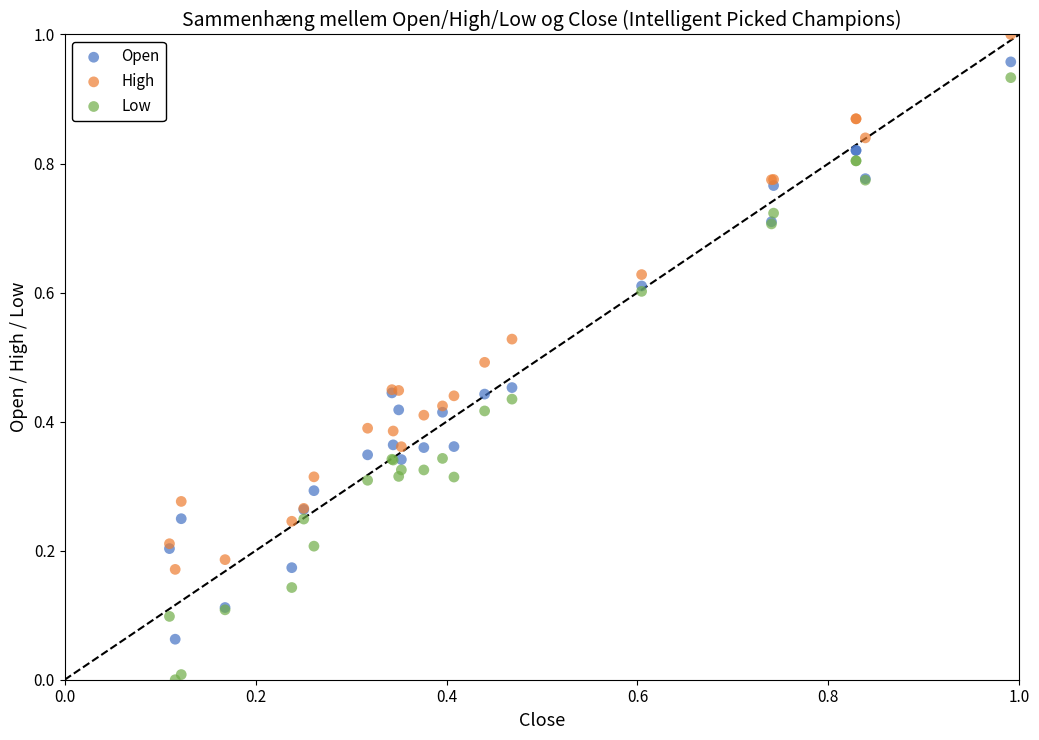

What are all the series names shown in the legend?

Open, High, Low